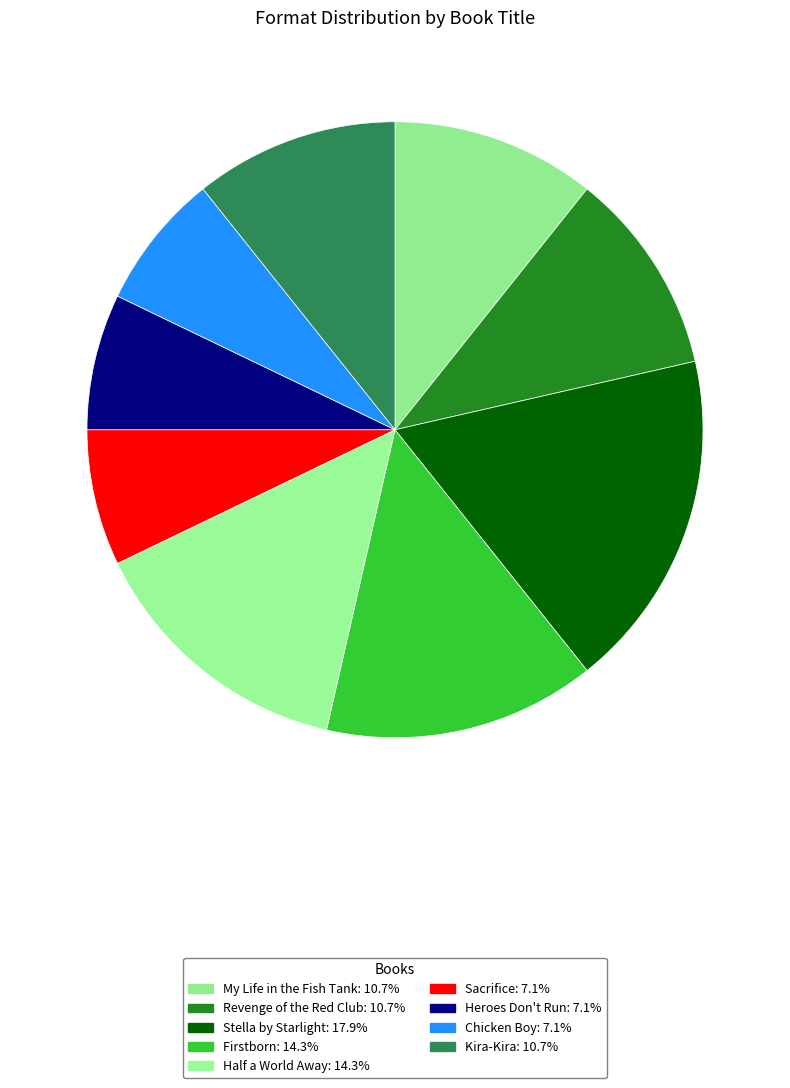

Is it true that My Life in the Fish Tank is 11% of the pie?

True